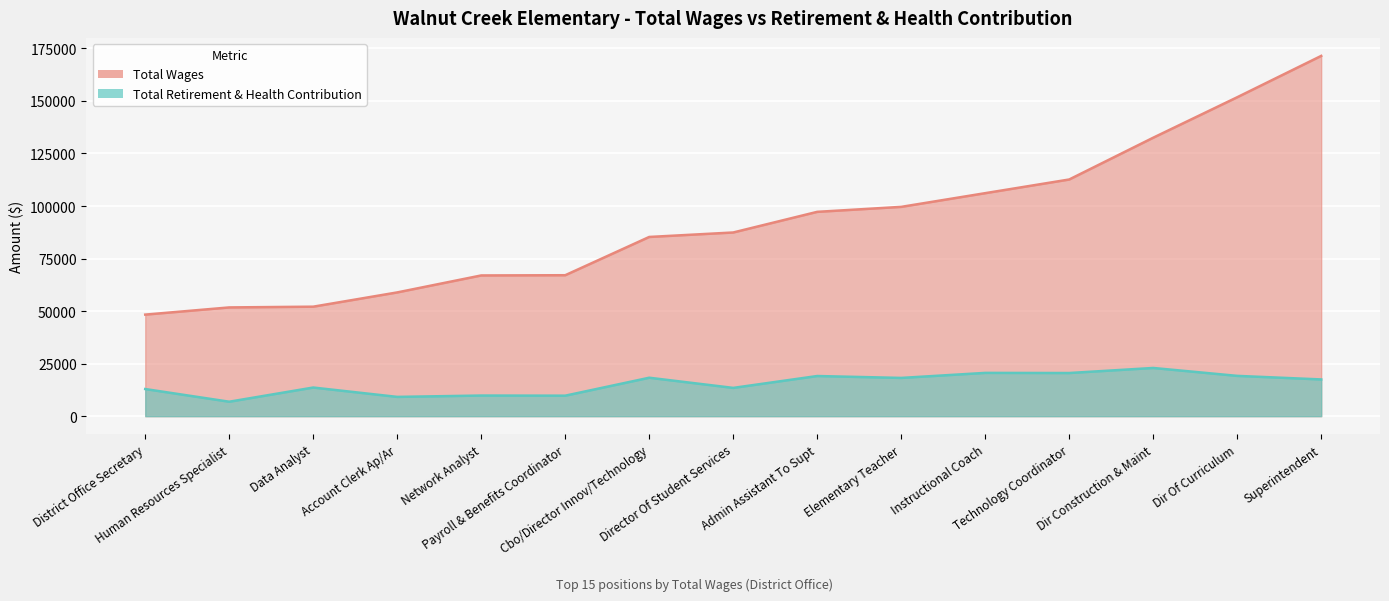

Count the number of categories in the chart.

15